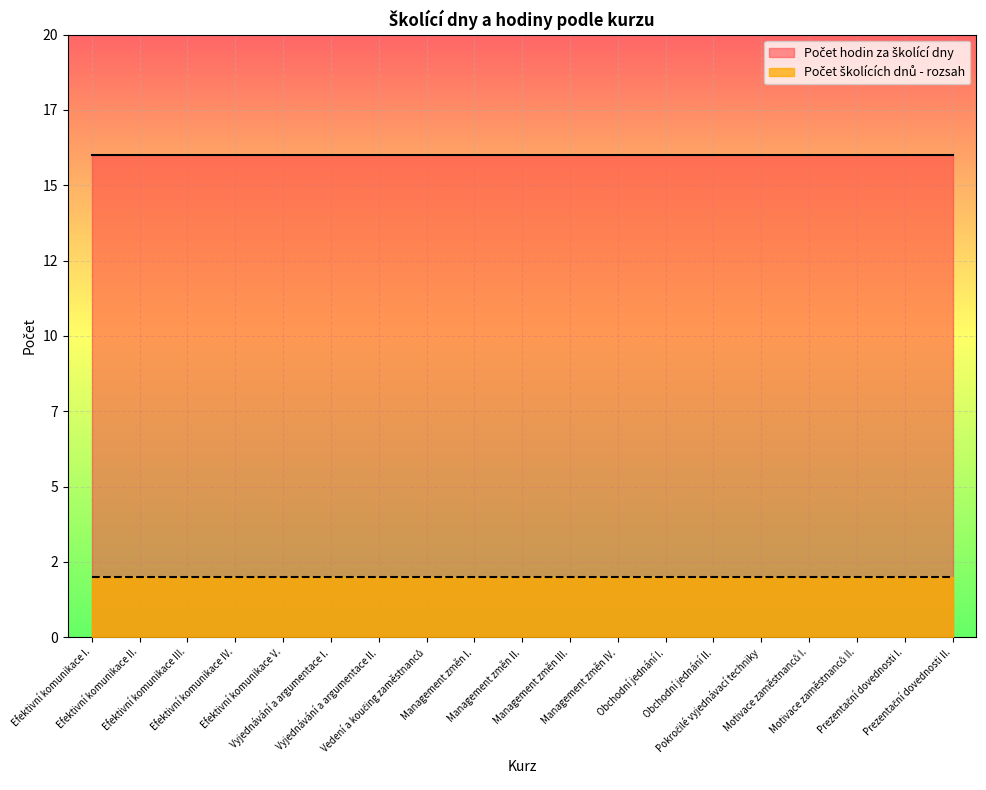

Rank the categories by Počet hodin za školící dny value from highest to lowest.

Efektivní komunikace I., Efektivní komunikace II., Efektivní komunikace III., Efektivní komunikace IV., Efektivní komunikace V., Vyjednávání a argumentace I., Vyjednávání a argumentace II., Vedení a koučing zaměstnanců, Management změn I., Management změn II., Management změn III., Management změn IV., Obchodní jednání I., Obchodní jednání II., Pokročilé vyjednávací techniky, Motivace zaměstnanců I., Motivace zaměstnanců II., Prezentační dovednosti I., Prezentační dovednosti II.